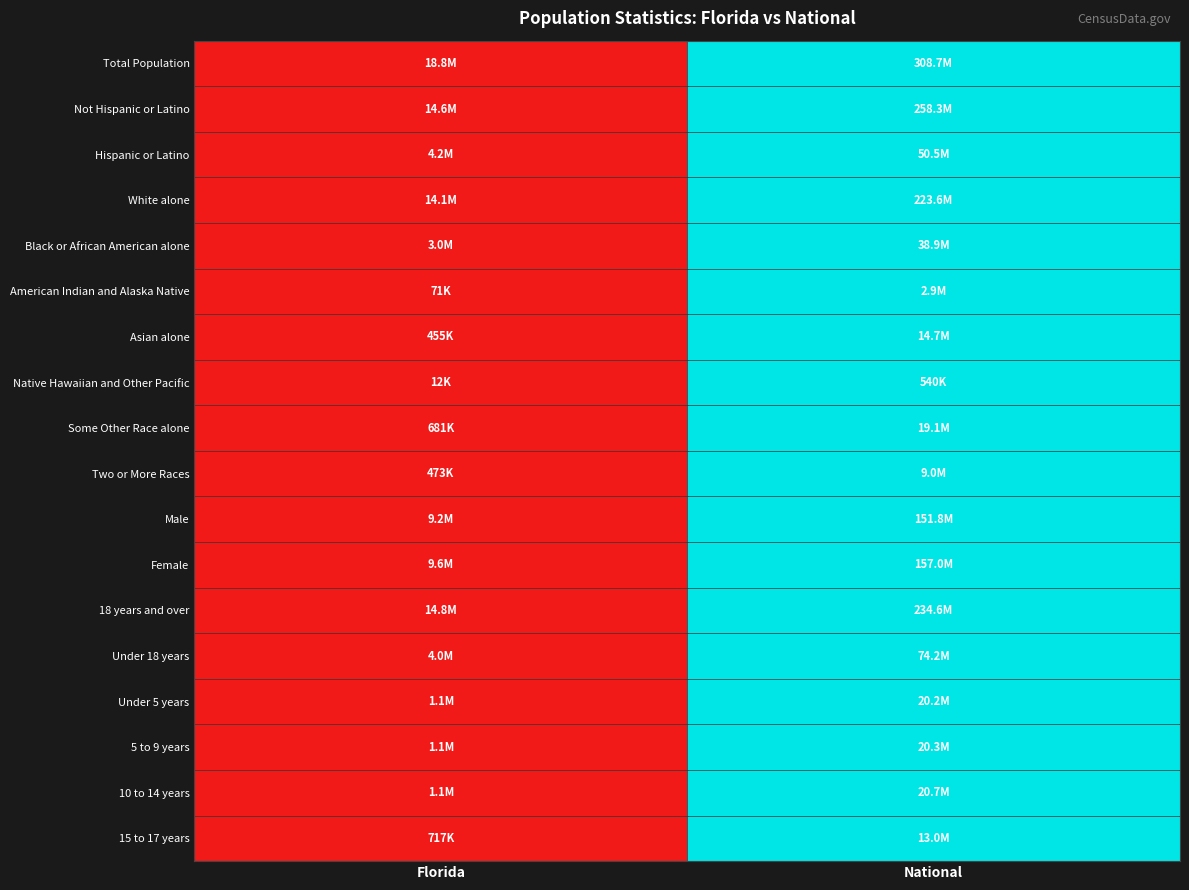

Reading left to right, what are all the values shown in this chart?

Total Population: Florida=0	National=1
Not Hispanic or Latino: Florida=0	National=1
Hispanic or Latino: Florida=0	National=1
White alone: Florida=0	National=1
Black or African American alone: Florida=0	National=1
American Indian and Alaska Native: Florida=0	National=1
Asian alone: Florida=0	National=1
Native Hawaiian and Other Pacific: Florida=0	National=1
Some Other Race alone: Florida=0	National=1
Two or More Races: Florida=0	National=1
Male: Florida=0	National=1
Female: Florida=0	National=1
18 years and over: Florida=0	National=1
Under 18 years: Florida=0	National=1
Under 5 years: Florida=0	National=1
5 to 9 years: Florida=0	National=1
10 to 14 years: Florida=0	National=1
15 to 17 years: Florida=0	National=1